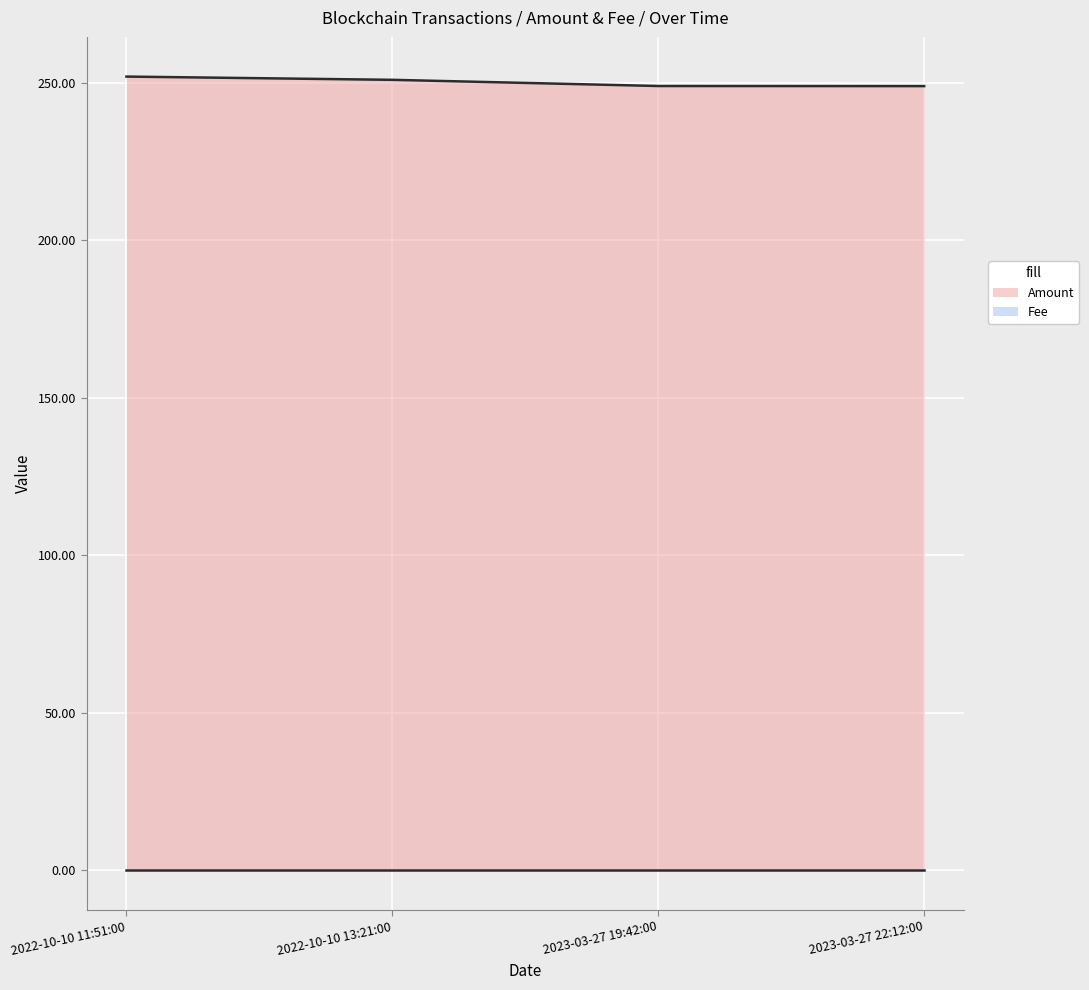

True or false: Amount has more than 1 interior local peaks.

False